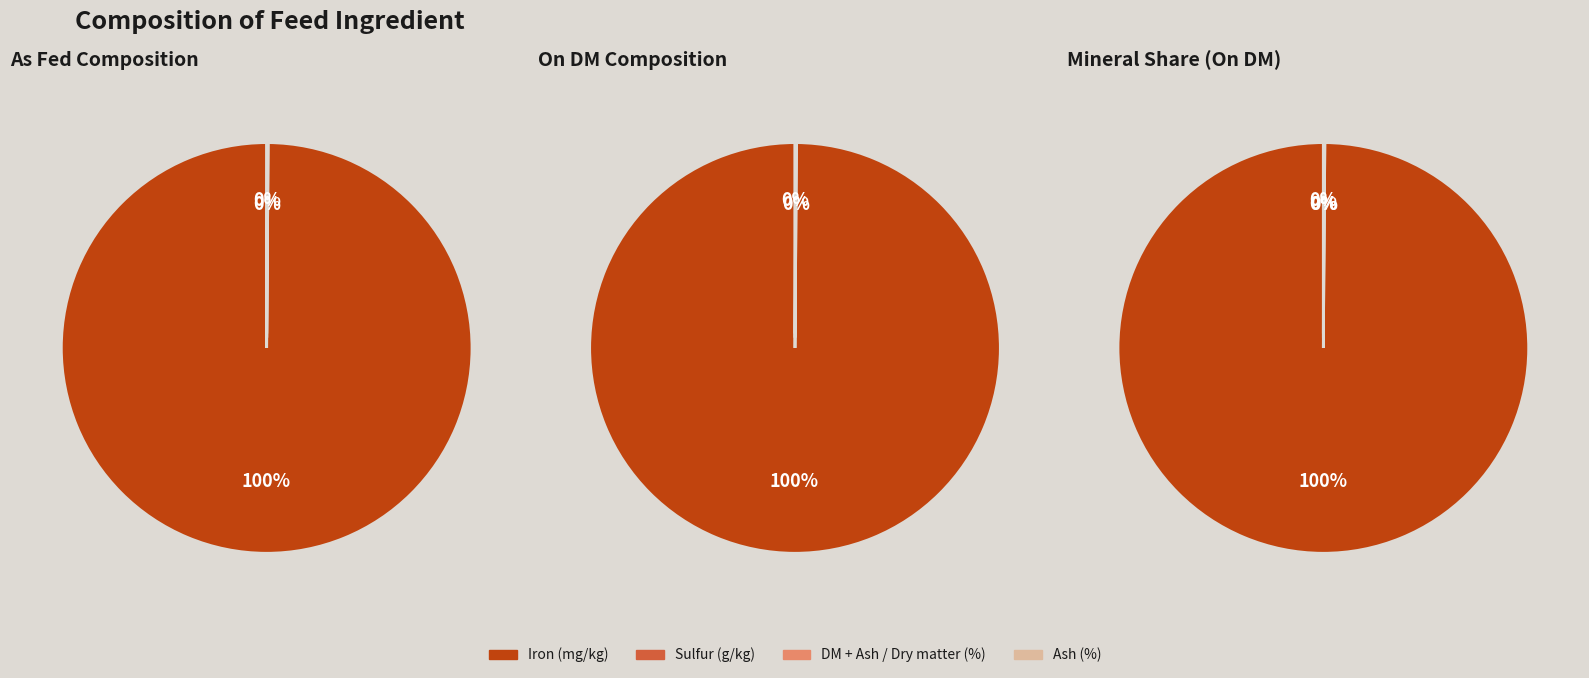

How many slices are in this pie chart?

7